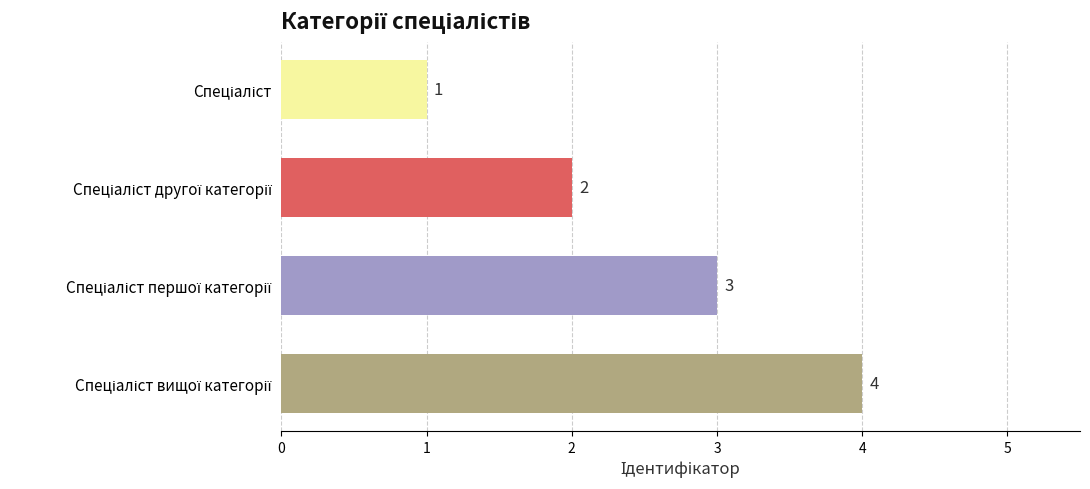

What is the value of the 2nd bar from the top?

2